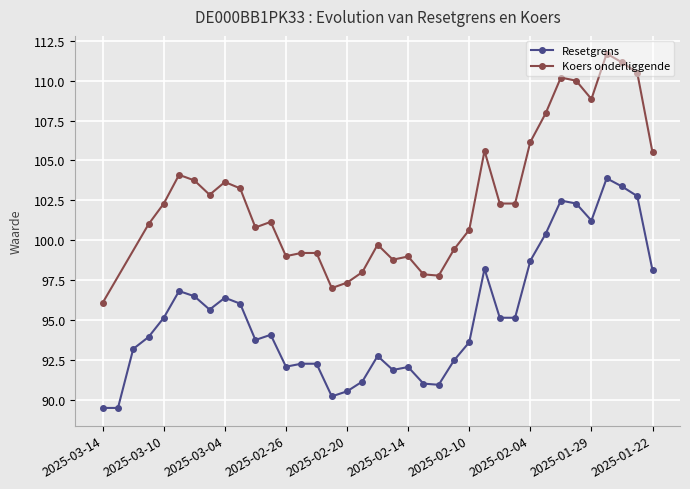

Which category has the lowest value across all series?

2025-03-14